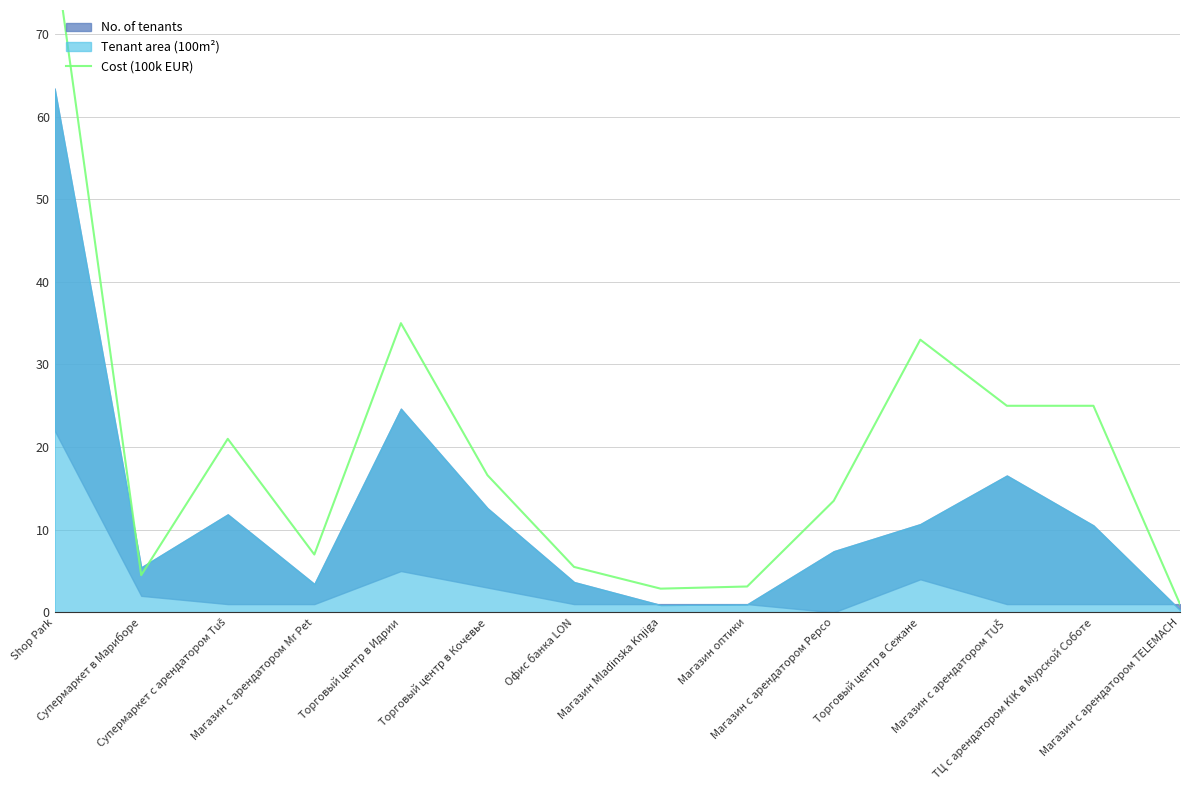

How many data points does each series have?

14